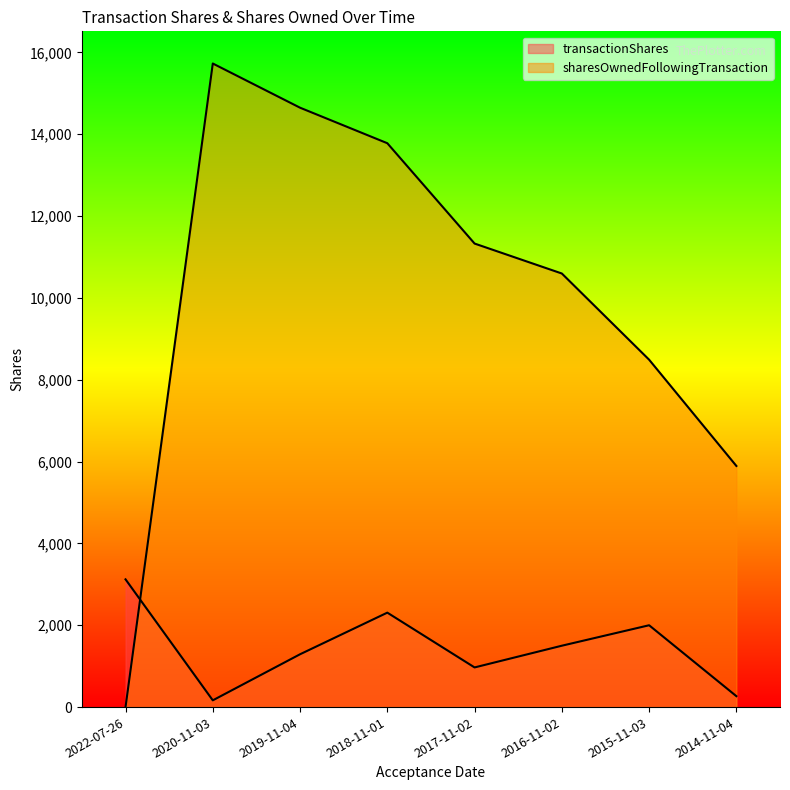

Rank the categories by sharesOwnedFollowingTransaction value from highest to lowest.

2020-11-03, 2019-11-04, 2018-11-01, 2017-11-02, 2016-11-02, 2015-11-03, 2014-11-04, 2022-07-26